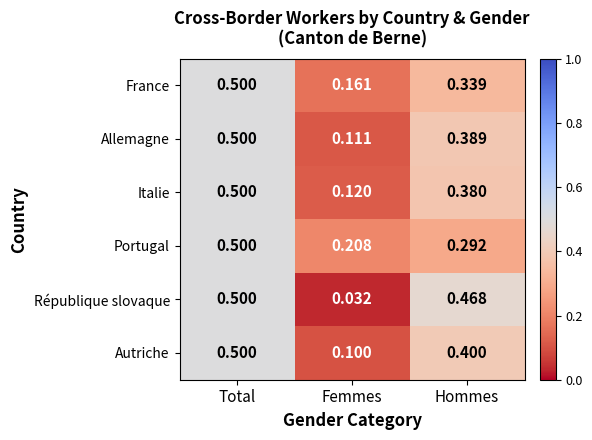

Rank the series at Hommes from lowest to highest value.

Portugal, France, Italie, Allemagne, Autriche, République slovaque